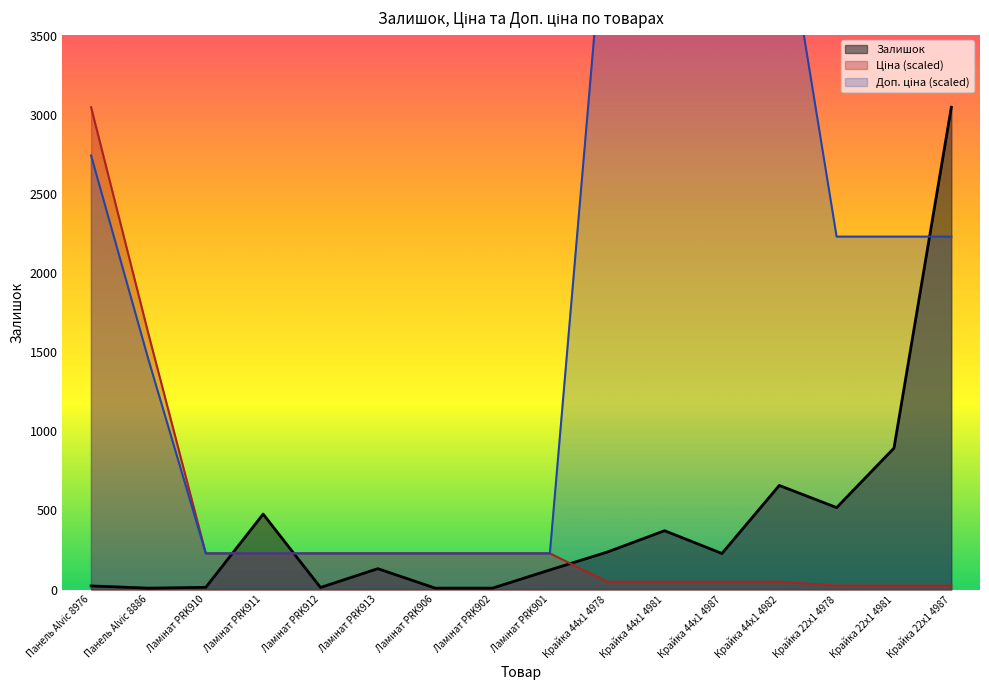

Reading right to left, transcribe all the data shown in this chart.

Залишок: Крайка 22x1 4987=3048.0	Крайка 22x1 4981=894.0	Крайка 22x1 4978=518.0	Крайка 44x1 4982=658.0	Крайка 44x1 4987=228.0	Крайка 44x1 4981=372.0	Крайка 44x1 4978=237.0	Ламінат PRK901=124.0	Ламінат PRK902=9.0	Ламінат PRK906=9.0	Ламінат PRK913=132.0	Ламінат PRK912=13.0	Ламінат PRK911=477.0	Ламінат PRK910=14.0	Панель Alvic 8886=9.0	Панель Alvic 8976=23.0
Ціна: Крайка 22x1 4987=24.8	Крайка 22x1 4981=24.8	Крайка 22x1 4978=24.8	Крайка 44x1 4982=49.6	Крайка 44x1 4987=49.6	Крайка 44x1 4981=49.6	Крайка 44x1 4978=49.6	Ламінат PRK901=228.9	Ламінат PRK902=228.9	Ламінат PRK906=228.9	Ламінат PRK913=228.9	Ламінат PRK912=228.9	Ламінат PRK911=228.9	Ламінат PRK910=228.9	Панель Alvic 8886=1615.4	Панель Alvic 8976=3048.0
Доп. ціна: Крайка 22x1 4987=2230.3	Крайка 22x1 4981=2230.3	Крайка 22x1 4978=2230.3	Крайка 44x1 4982=4460.3	Крайка 44x1 4987=4460.3	Крайка 44x1 4981=4460.3	Крайка 44x1 4978=4460.3	Ламінат PRK901=228.3	Ламінат PRK902=228.3	Ламінат PRK906=228.3	Ламінат PRK913=228.3	Ламінат PRK912=228.3	Ламінат PRK911=228.3	Ламінат PRK910=228.3	Панель Alvic 8886=1453.9	Панель Alvic 8976=2743.2